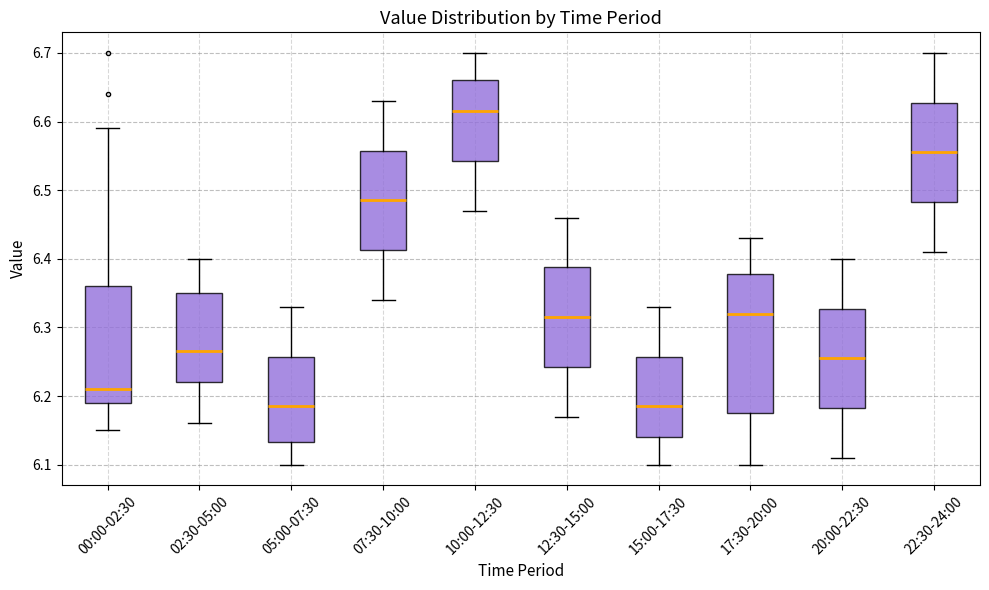

Reading left to right, transcribe this box plot: for each box, give where its median line is, the range the box spans, and where its two whiskers end, as read against the y-axis. The values are not printed on the chart, so give them approximately, as read against the axis.

00:00-02:30: median 6.21, box 6.19 to 6.36, whiskers 6.15 to 6.59
02:30-05:00: median 6.27, box 6.22 to 6.35, whiskers 6.16 to 6.40
05:00-07:30: median 6.19, box 6.13 to 6.26, whiskers 6.10 to 6.33
07:30-10:00: median 6.49, box 6.41 to 6.56, whiskers 6.34 to 6.63
10:00-12:30: median 6.62, box 6.54 to 6.66, whiskers 6.47 to 6.70
12:30-15:00: median 6.32, box 6.24 to 6.39, whiskers 6.17 to 6.46
15:00-17:30: median 6.19, box 6.14 to 6.26, whiskers 6.10 to 6.33
17:30-20:00: median 6.32, box 6.18 to 6.38, whiskers 6.10 to 6.43
20:00-22:30: median 6.26, box 6.18 to 6.33, whiskers 6.11 to 6.40
22:30-24:00: median 6.56, box 6.48 to 6.63, whiskers 6.41 to 6.70